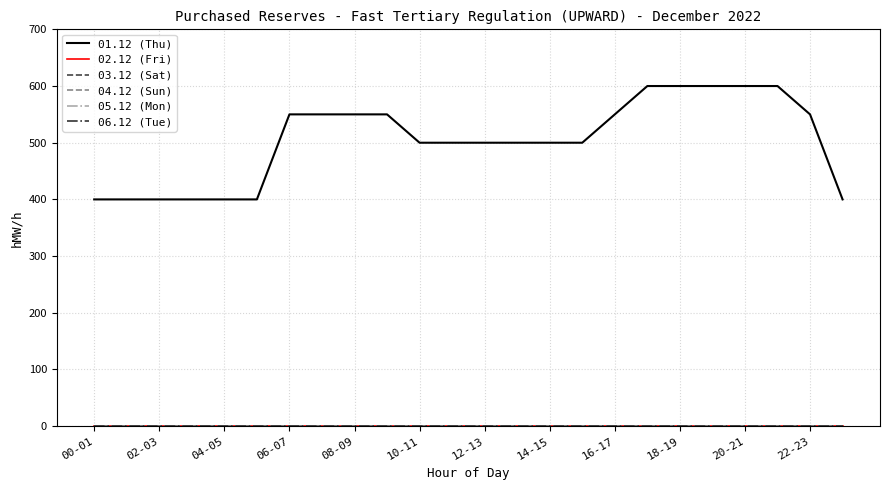

What is the difference between the maximum and minimum values in the 01.12 (Thu) series?

200